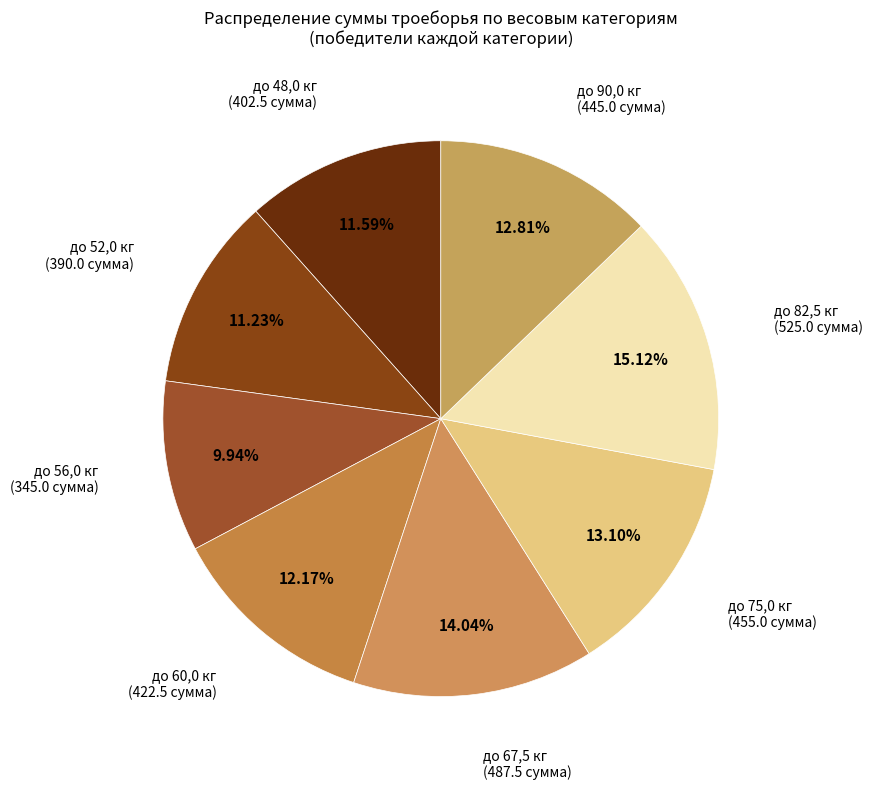

True or false: до 60,0 кг accounts for 12% of the total.

True